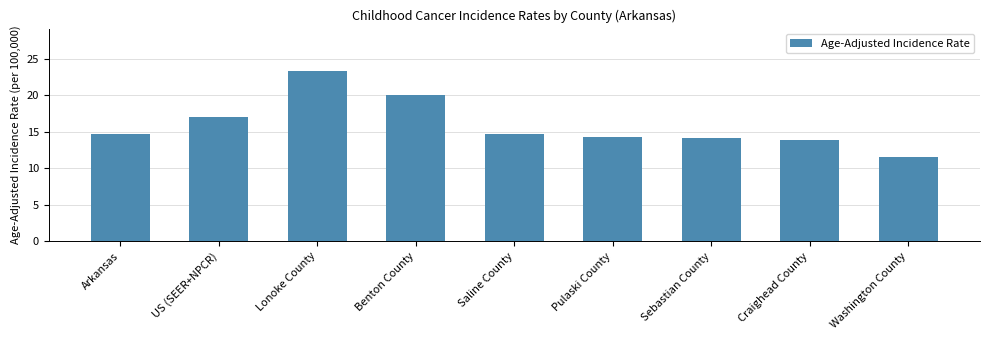

What is the ratio of the value at Pulaski County to the value at Washington County?

1.2